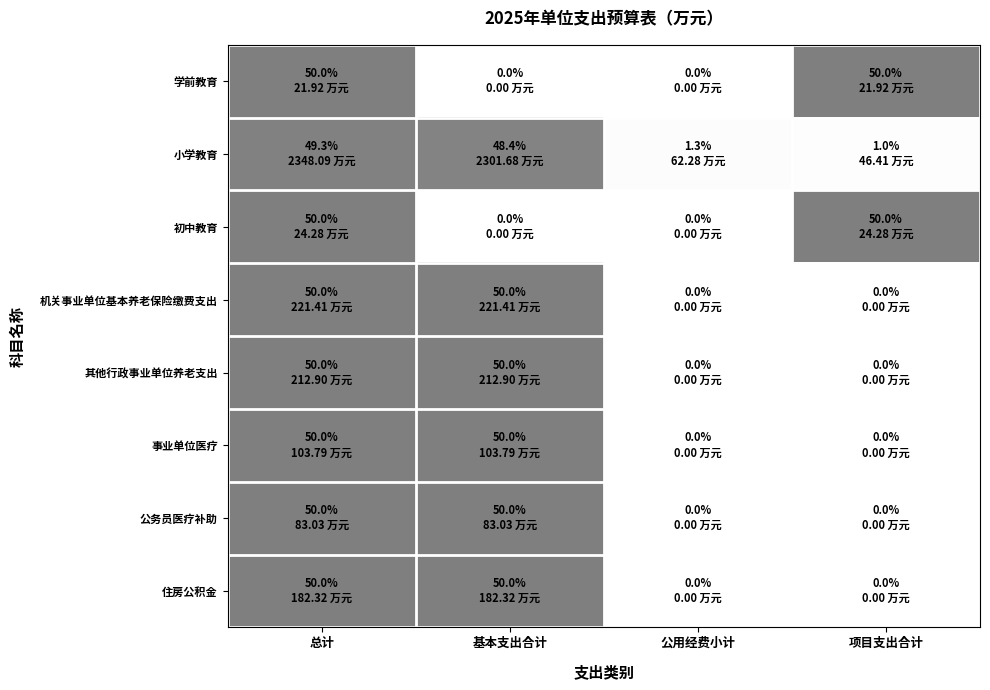

Rank the series at 公用经费小计 from lowest to highest value.

学前教育, 初中教育, 机关事业单位基本养老保险缴费支出, 其他行政事业单位养老支出, 事业单位医疗, 公务员医疗补助, 住房公积金, 小学教育